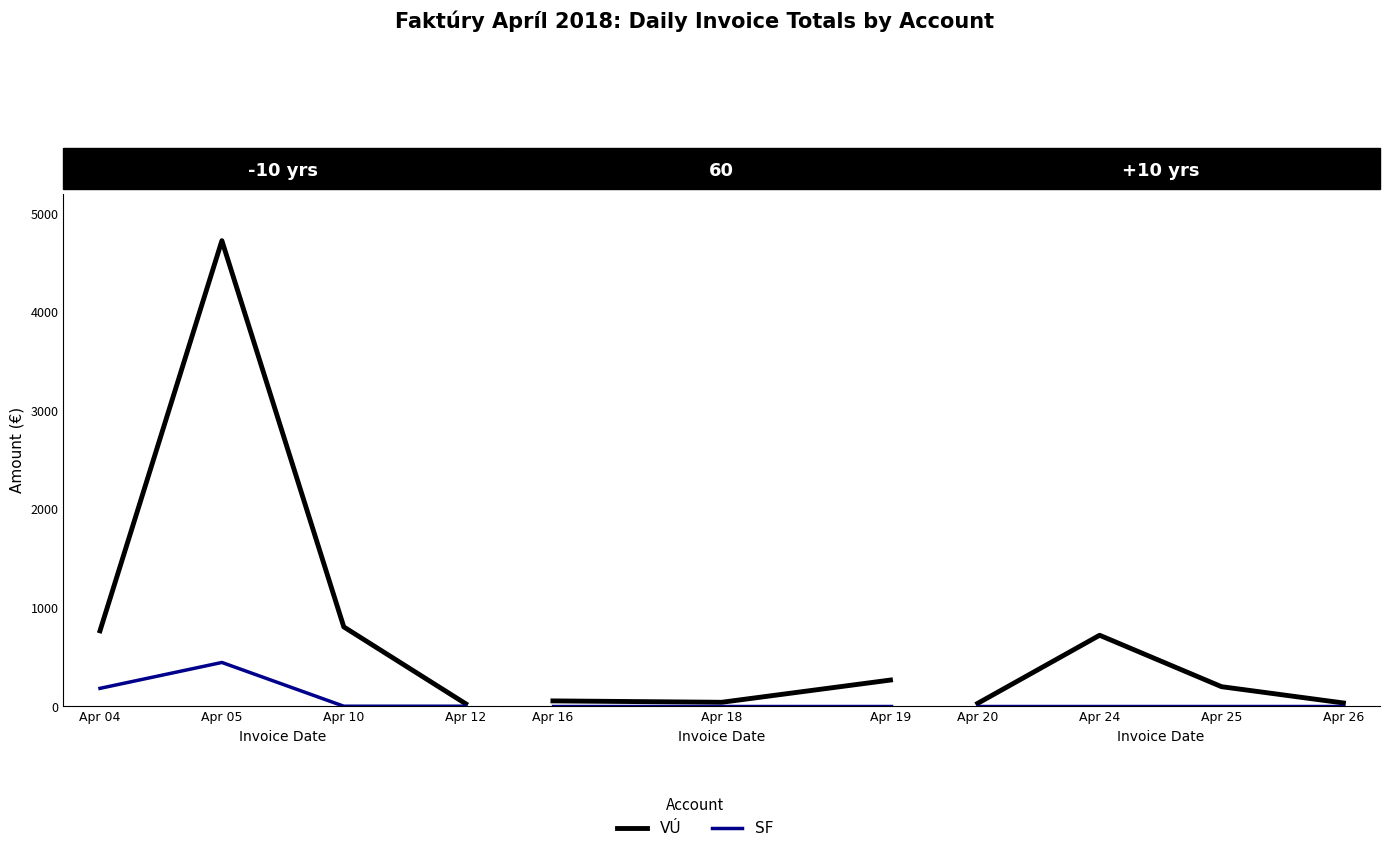

Does the chart have visible grid lines?

No